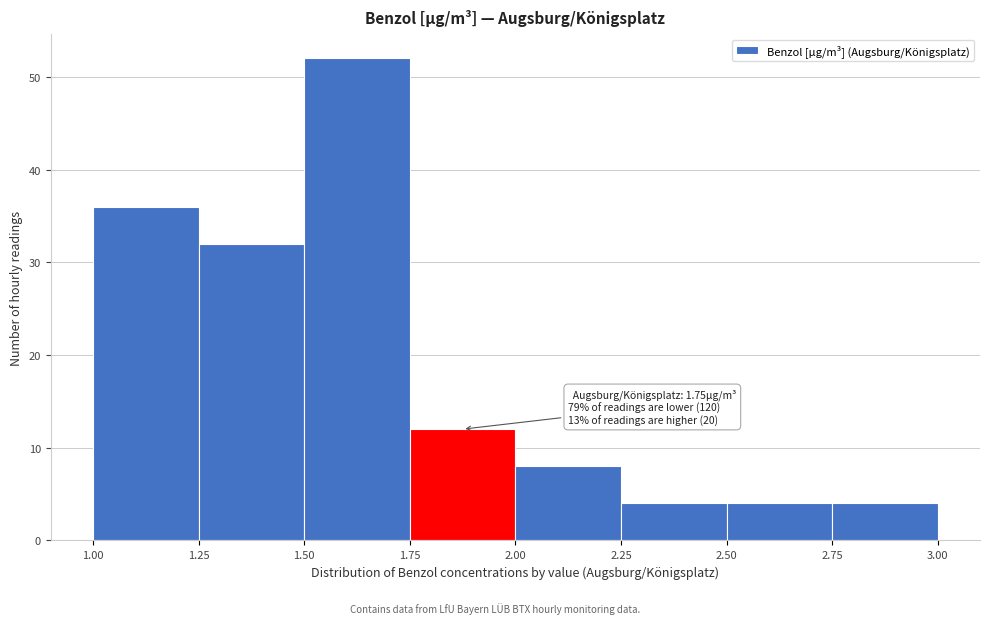

Over which range of the x-axis is the bar tallest?

1.50 to 1.75